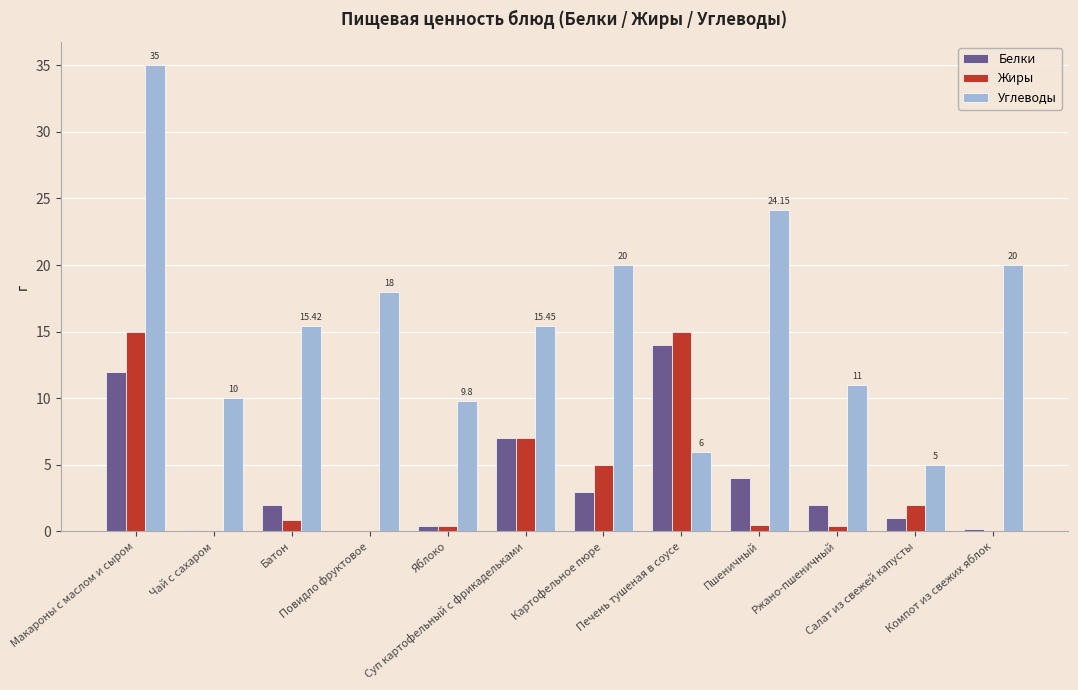

At which label does Жиры reach its peak?

Макароны с маслом и сыром